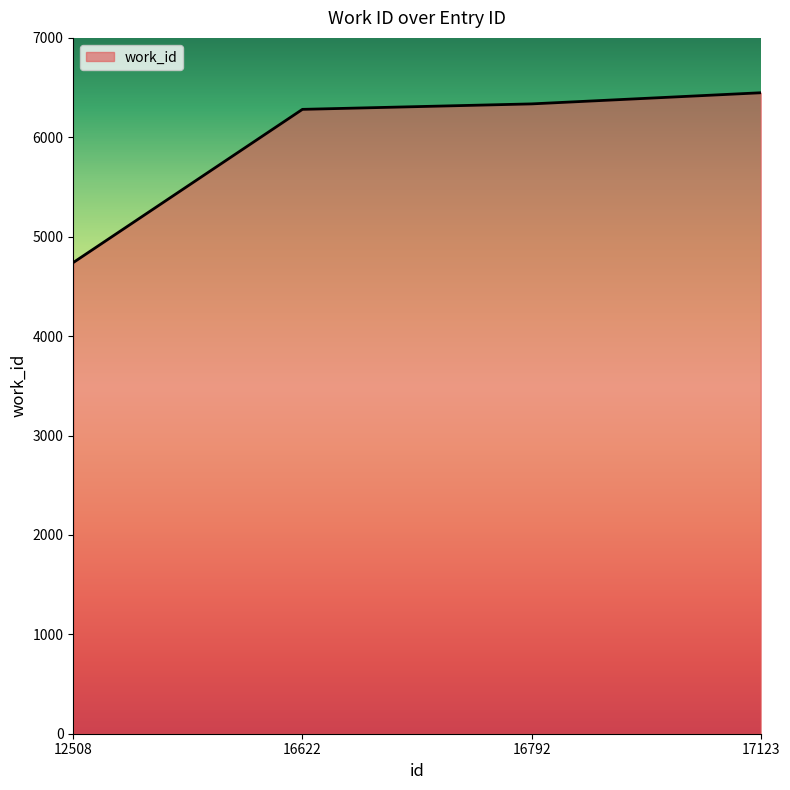

What is the difference between the maximum and minimum values?

1708